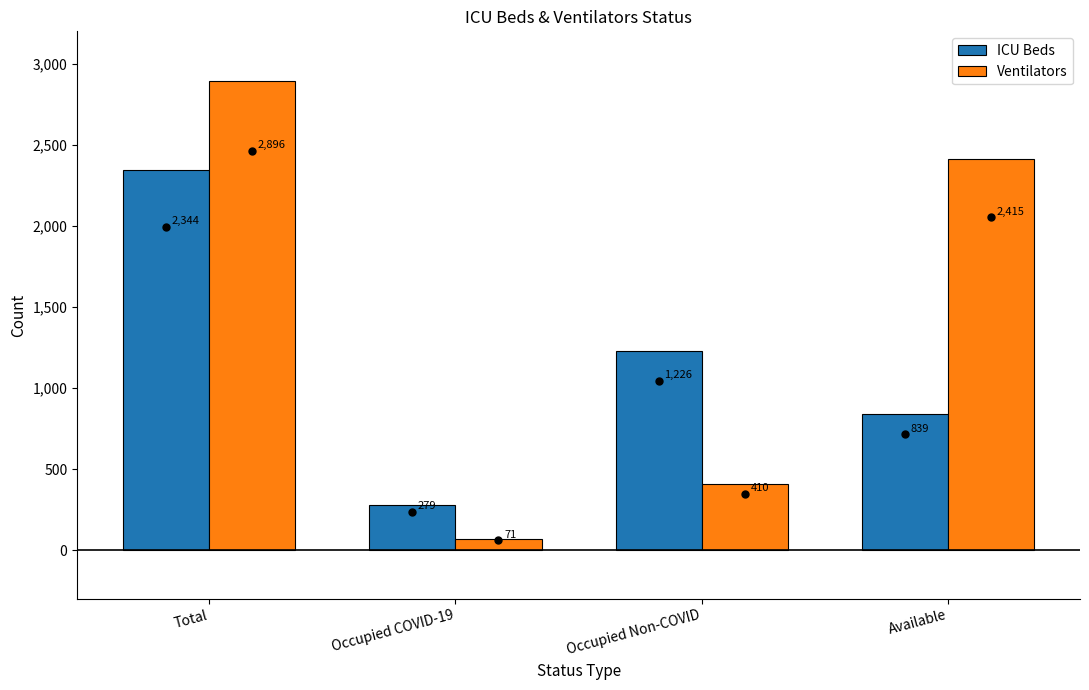

List the series in order of their peak value, lowest first.

ICU Beds, Ventilators